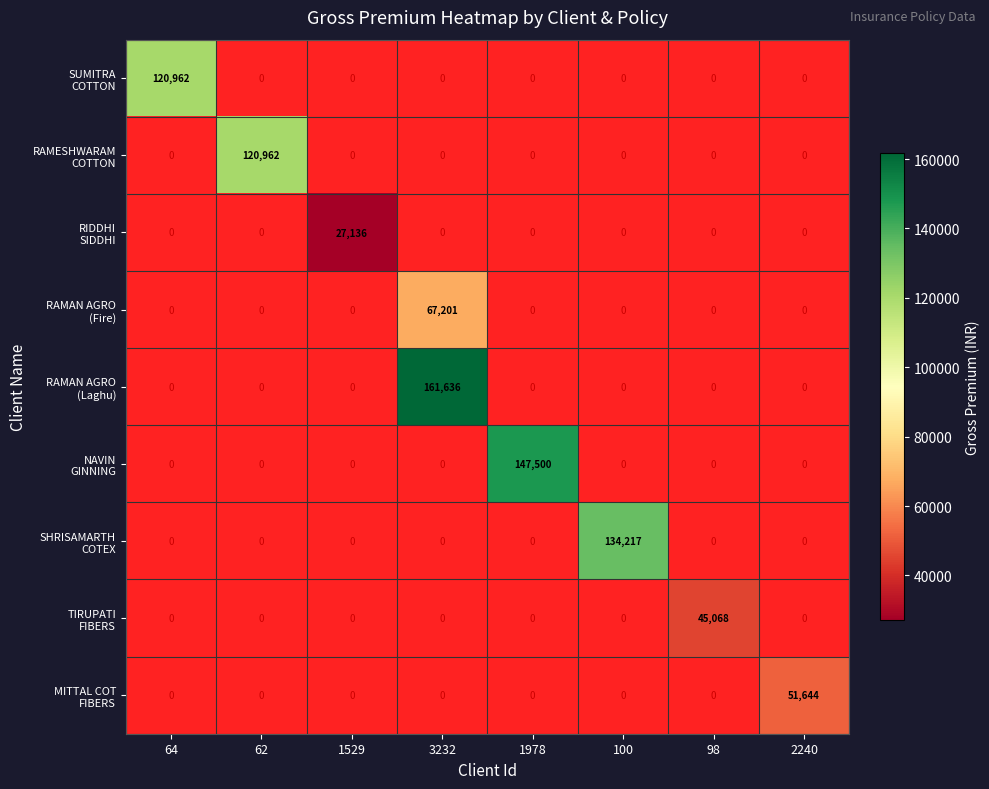

The NAVIN GINNING series shows 147500.0 at 1978. True or false?

True